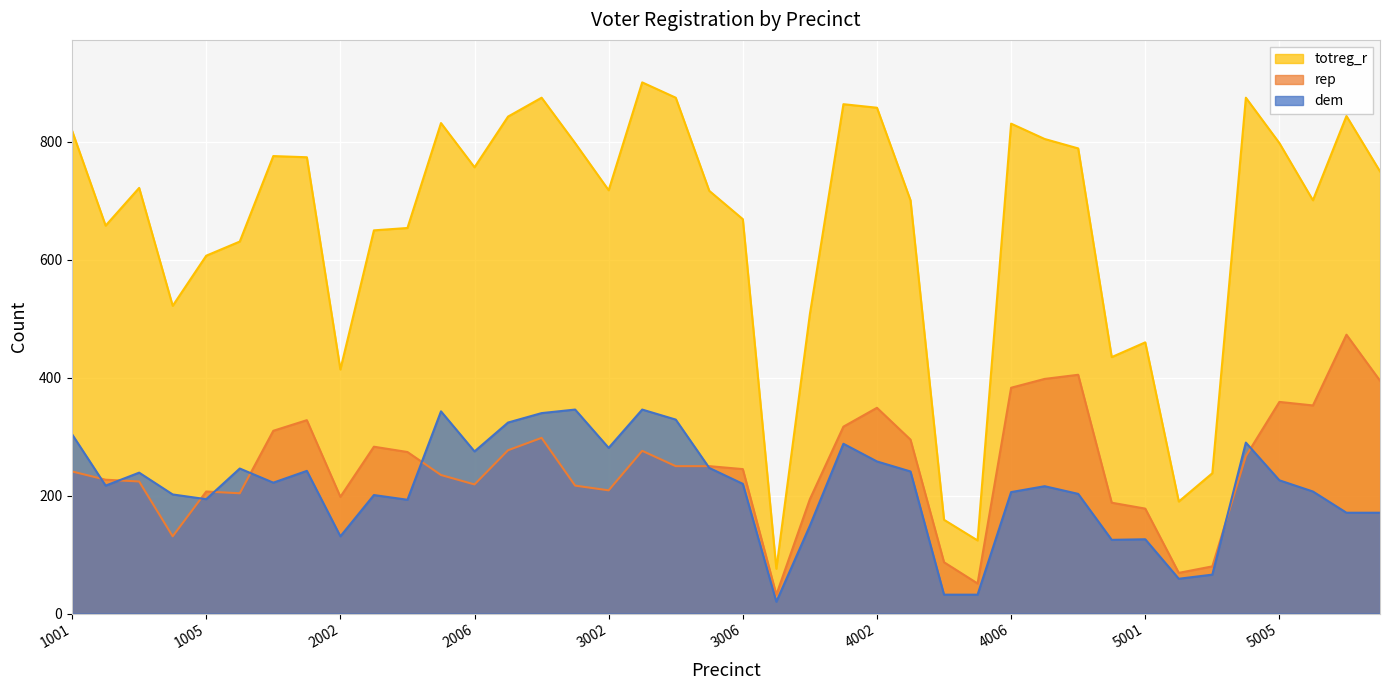

Which has a higher value, 4003 or 2008?

2008